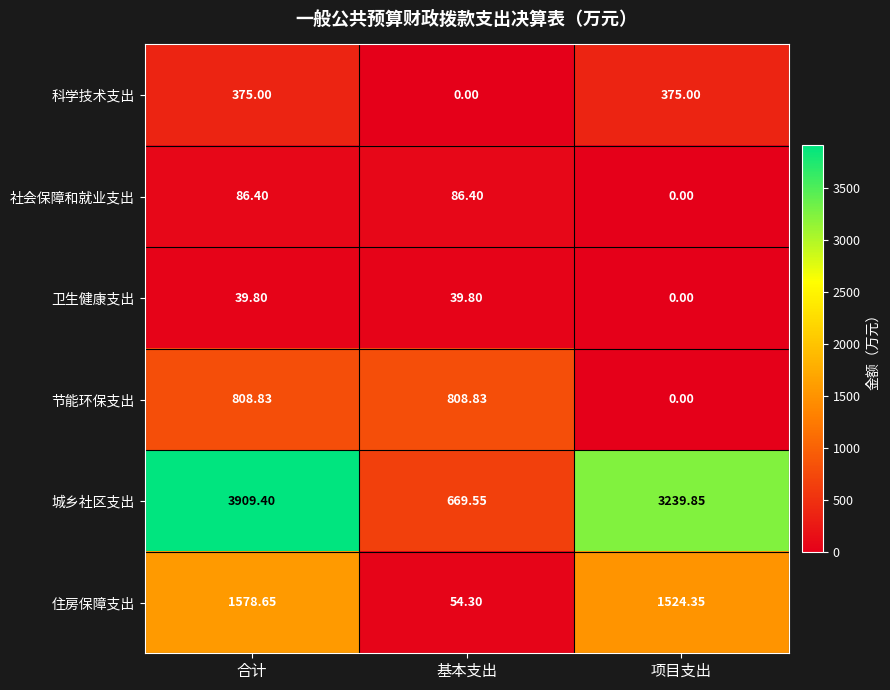

At which label is 节能环保支出 closest to 404?

项目支出